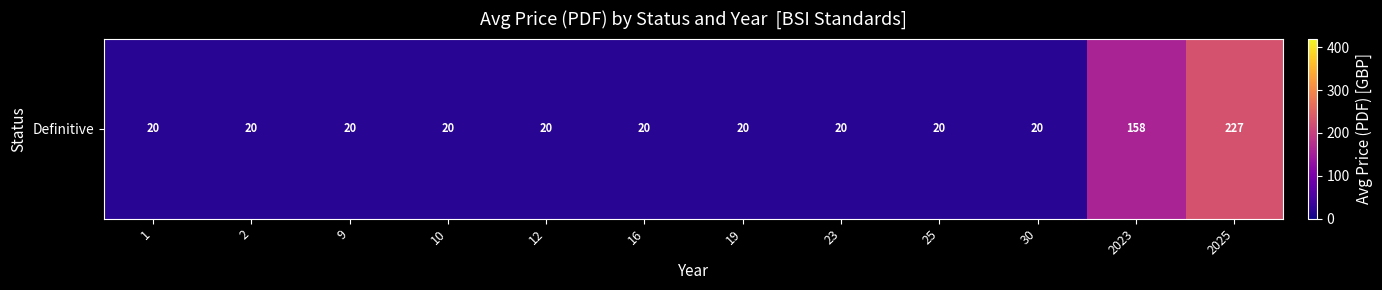

How many categories are shown in the chart?

12